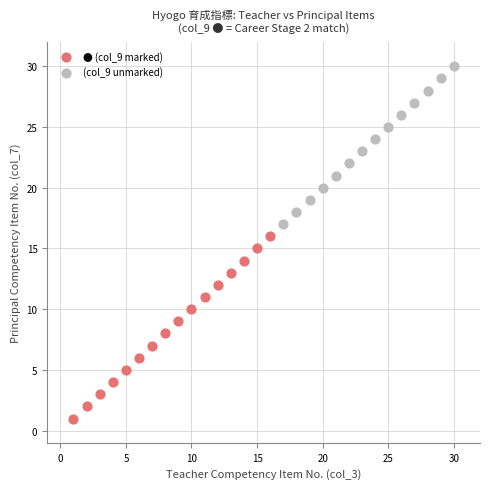

Which series has the largest Y range (max minus min)?

● (col_9 marked)